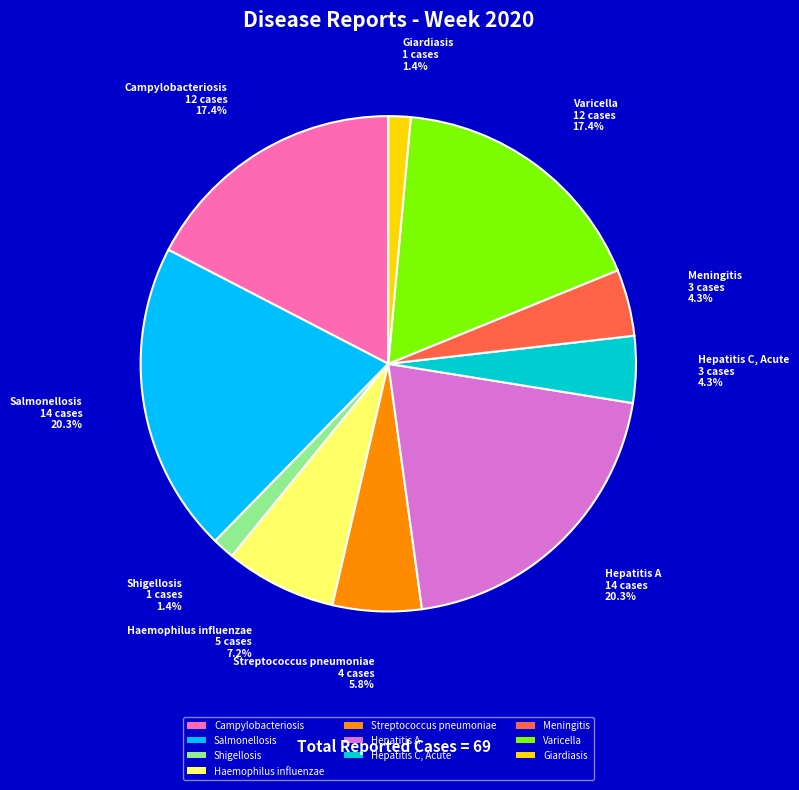

Count the number of slices in the pie.

10